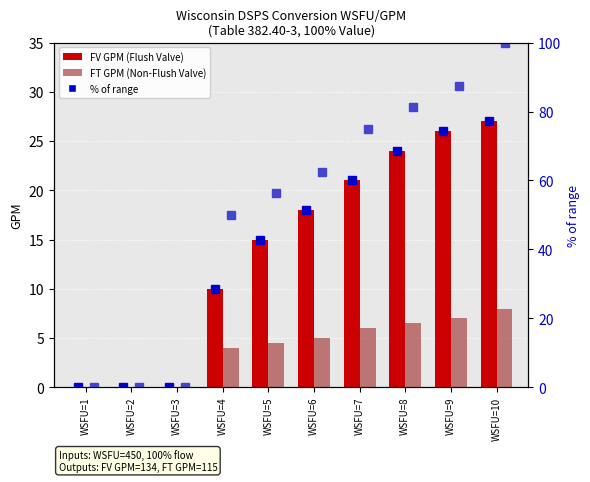

Where does the FT % of max series first go above 62?

WSFU=6